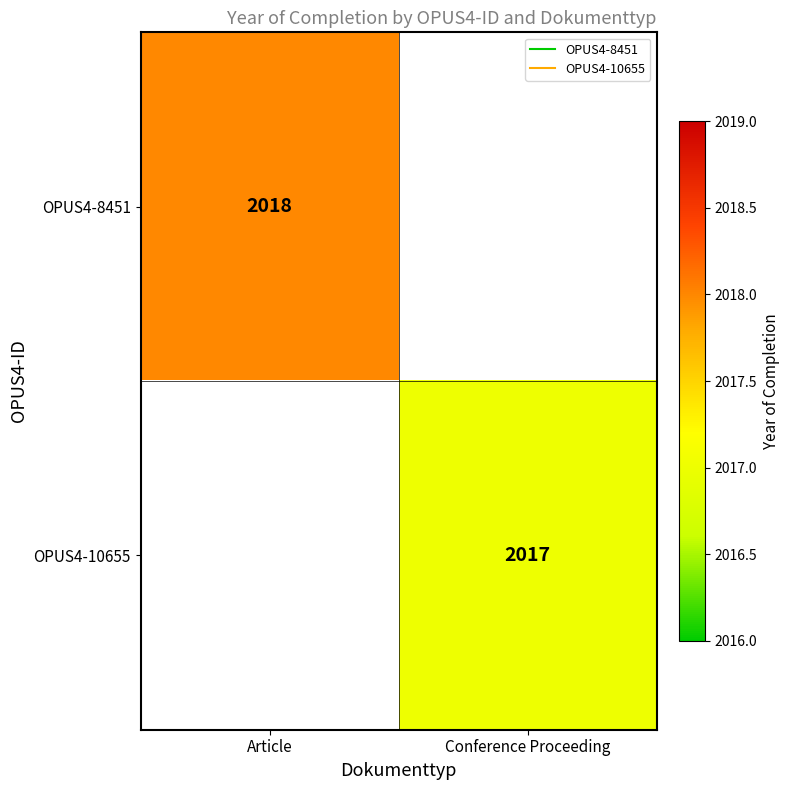

List the series in order of their overall mean, highest first.

OPUS4-8451, OPUS4-10655